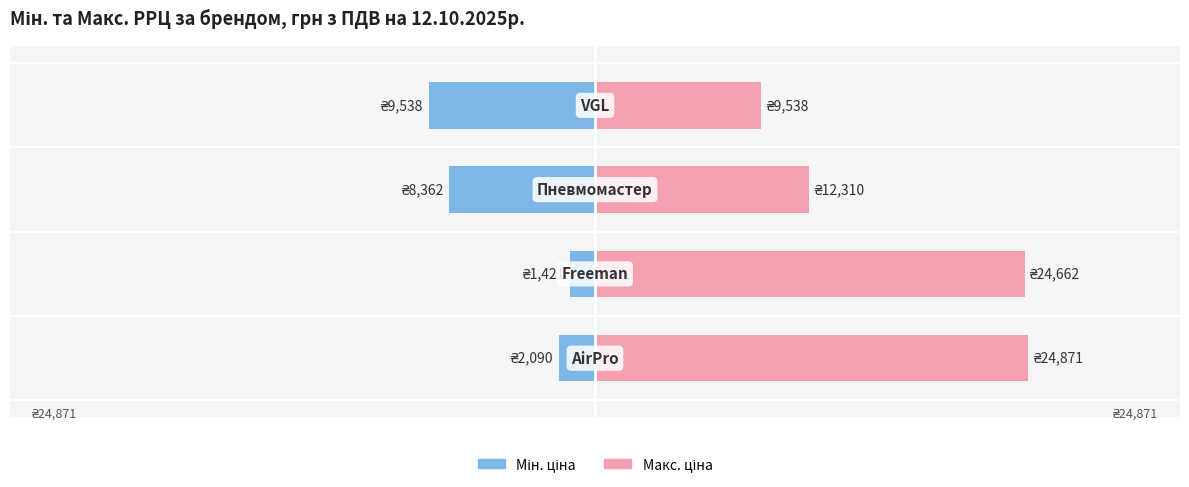

Reading right to left, transcribe all the data shown in this chart.

Мін. ціна: 3=-9538	2=-8362	1=-1421	0=-2090
Макс. ціна: 3=9538	2=12310	1=24662	0=24871